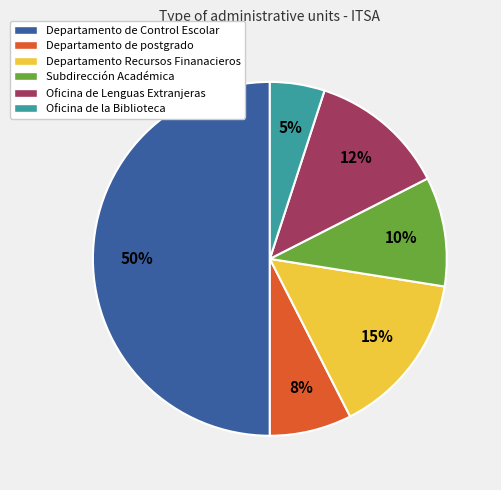

The Departamento de postgrado slice represents 8% of the pie. True or false?

True